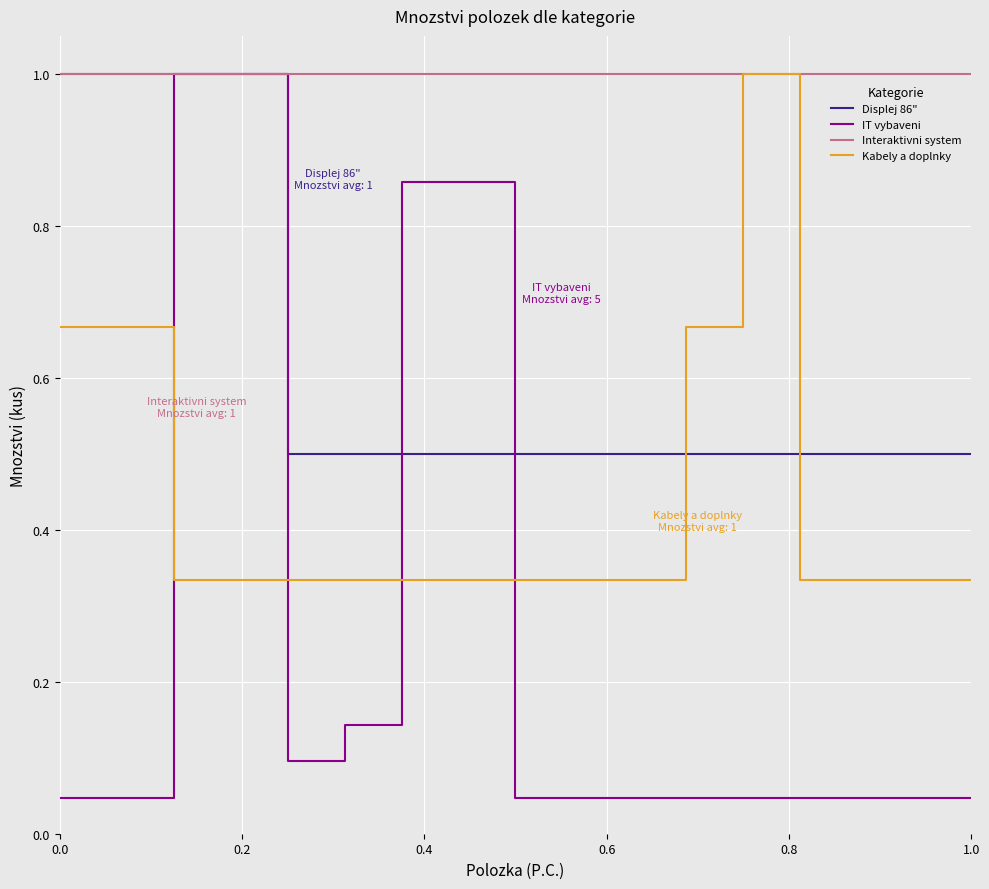

What is the highest value of the Displej 86" series?

1.0